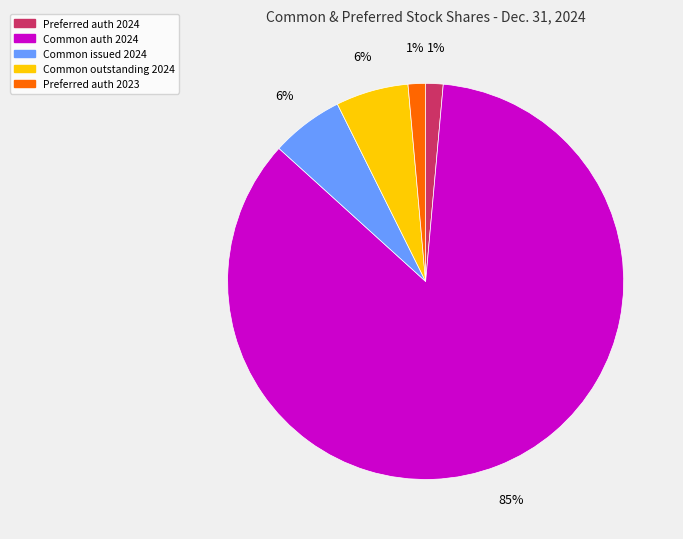

True or false: Preferred auth 2023 accounts for 11% of the total.

False